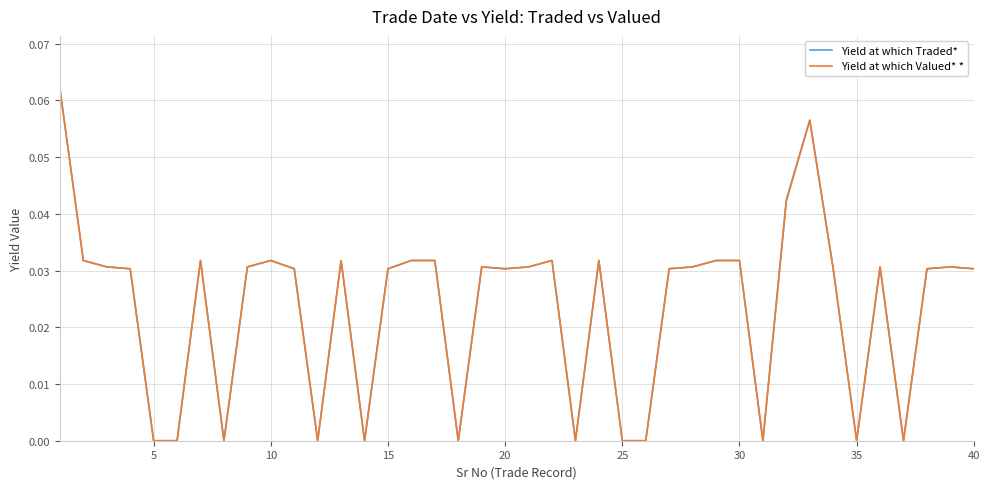

Which series has the widest spread of values?

Yield at which Valued* *